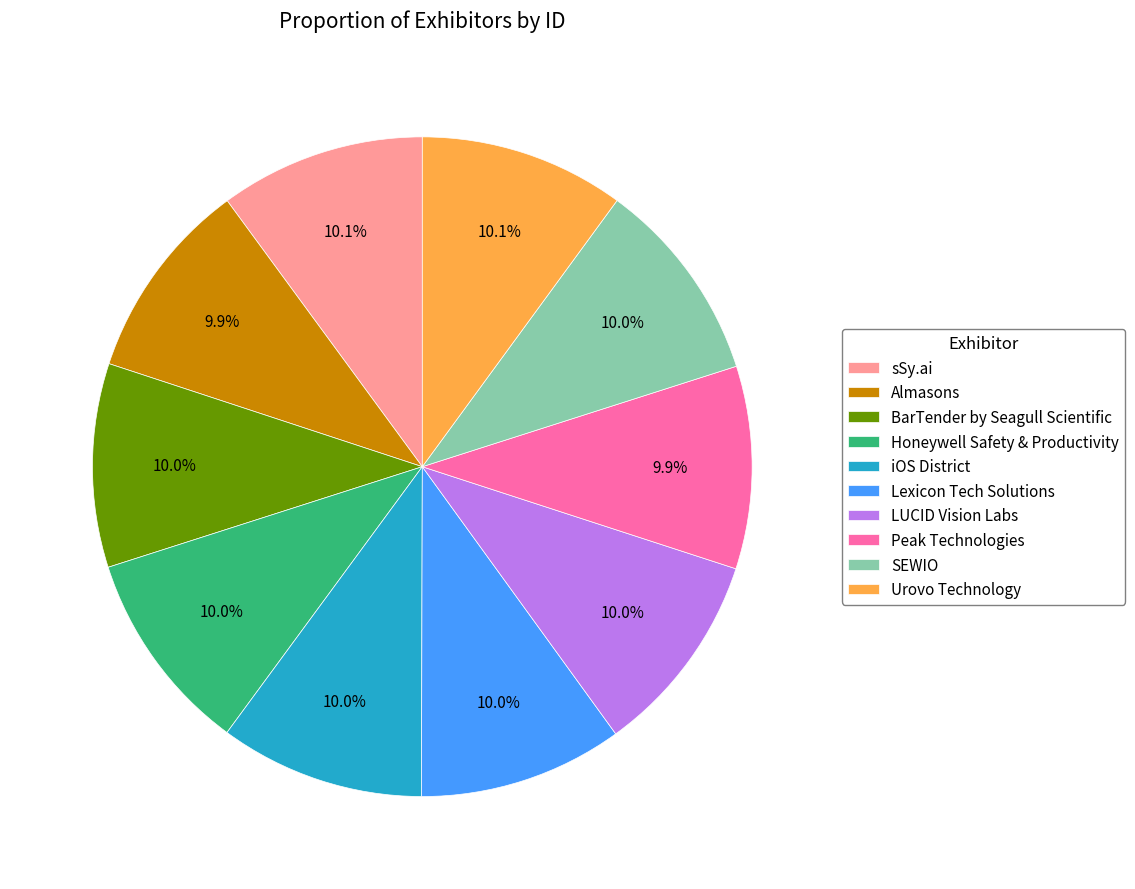

What is the ratio of the value at Lexicon Tech Solutions to the value at LUCID Vision Labs?

1.0